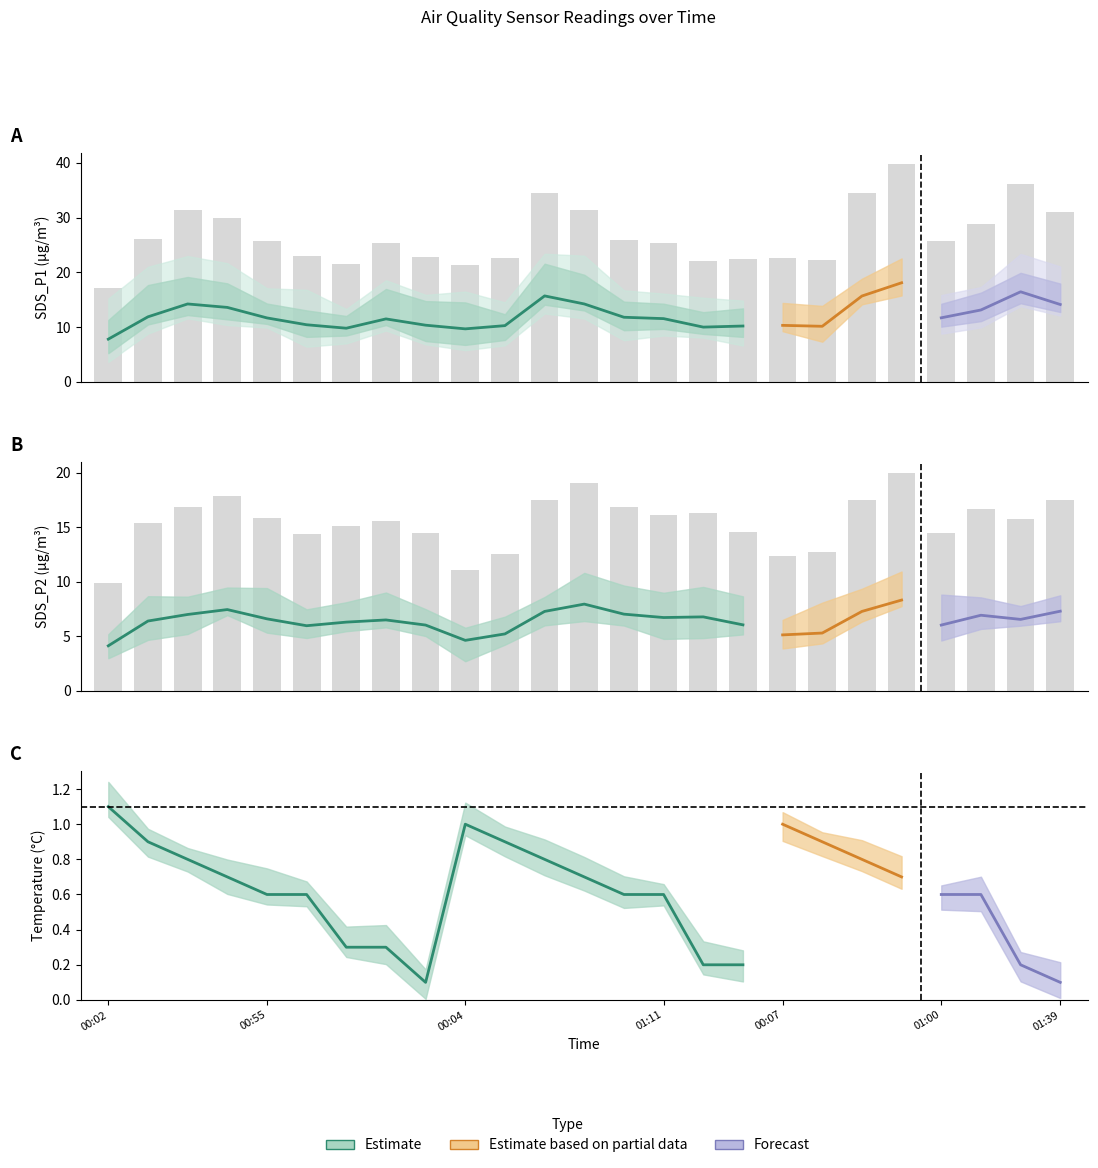

Which series changed the most between 00:55 and 01:39?

SDS_P1